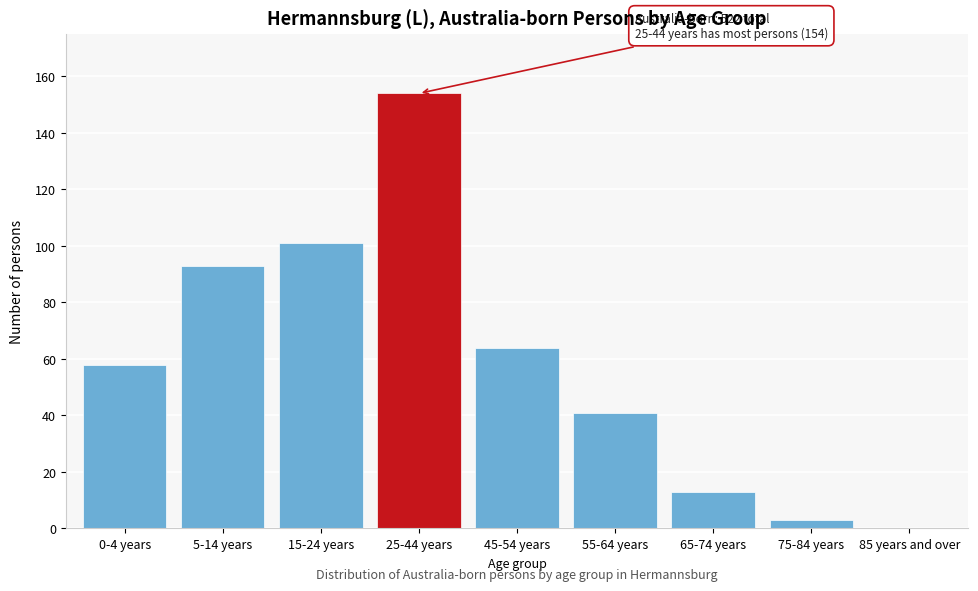

Reading right to left, what are all the values shown in this chart?

85 years and over=0	75-84 years=3	65-74 years=13	55-64 years=41	45-54 years=64	25-44 years=154	15-24 years=101	5-14 years=93	0-4 years=58